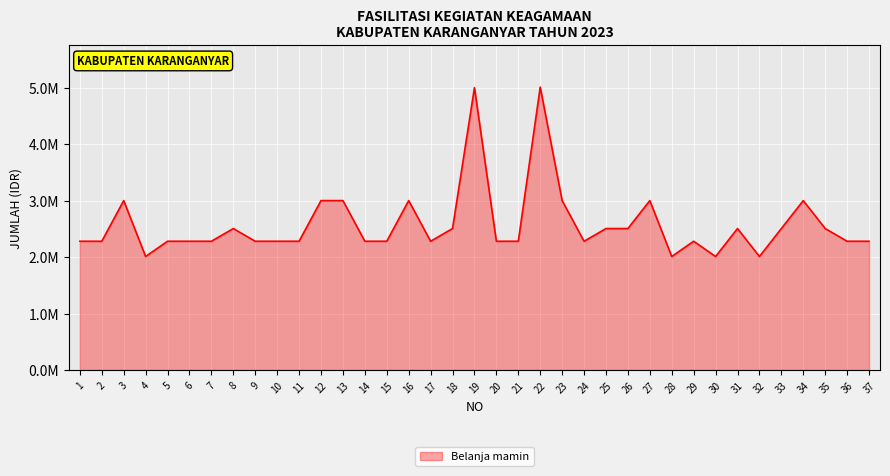

What is the average value?

2576892